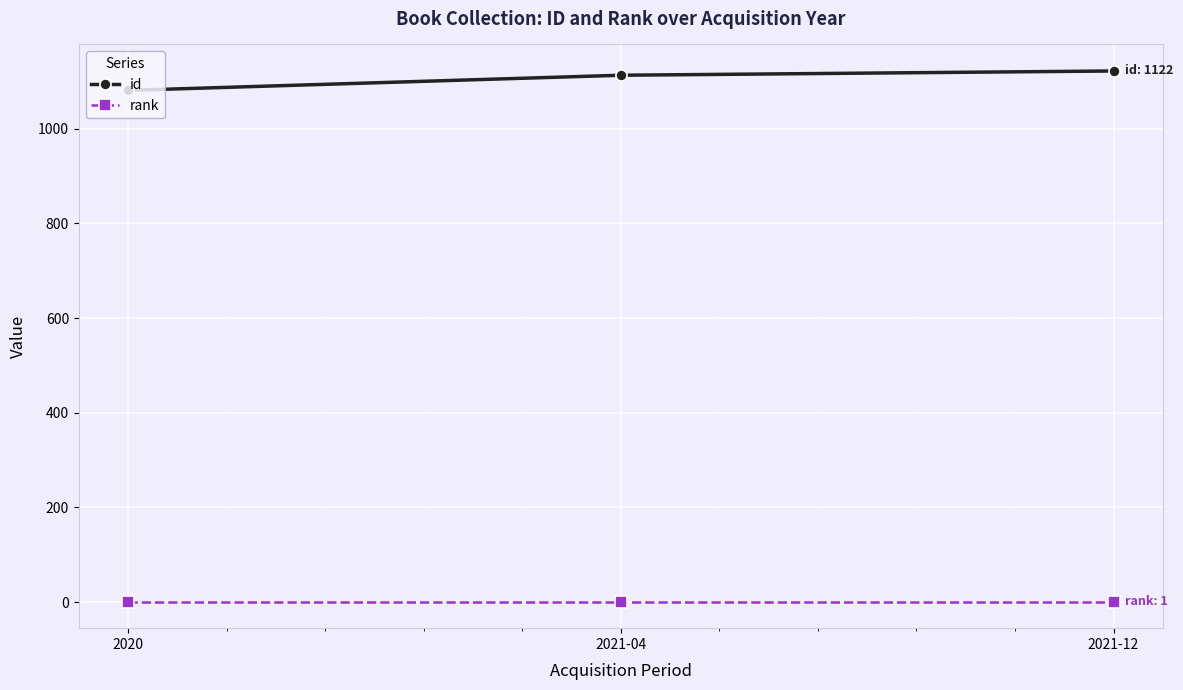

List the series in order of their overall mean, lowest first.

rank, id